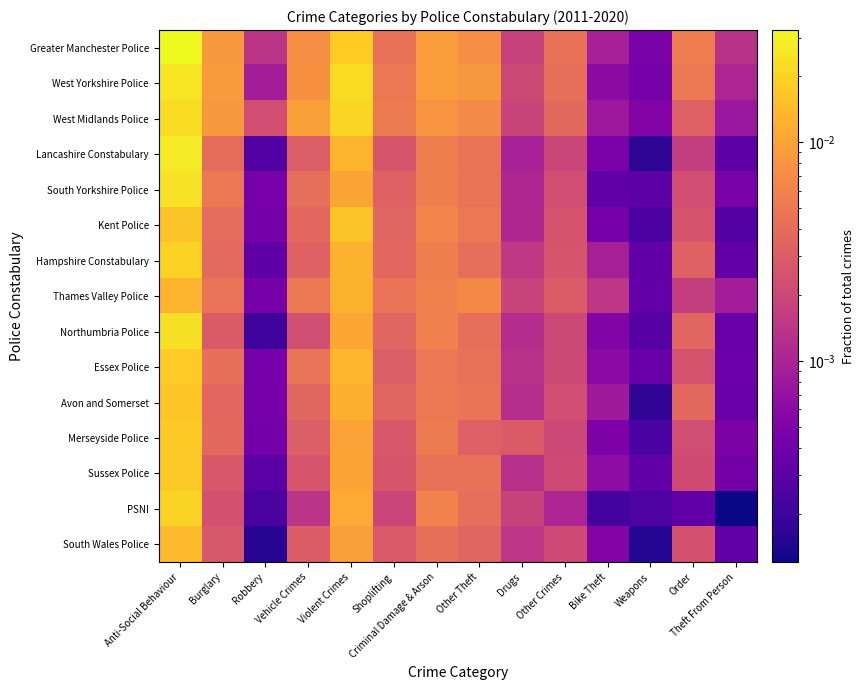

At how many categories does at least one series exceed 0?

14